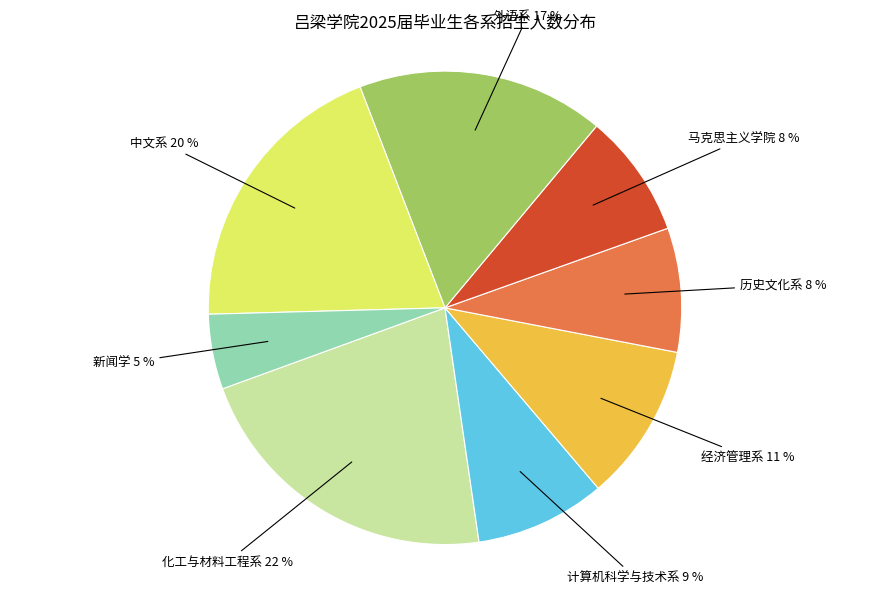

Is there any slice that represents more than half of the pie?

No